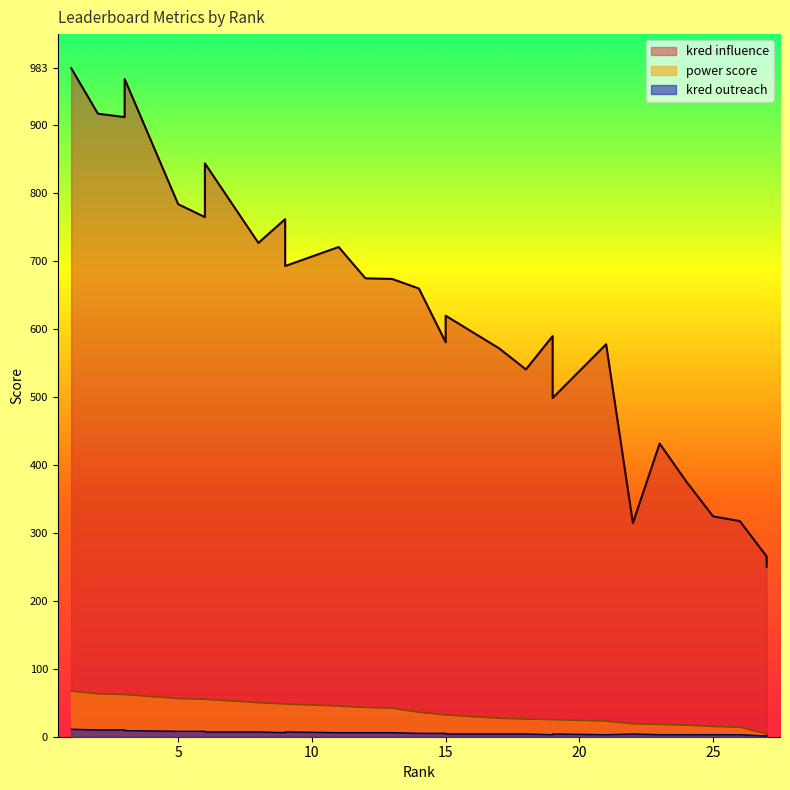

True or false: power score and kred influence intersect in this chart.

False